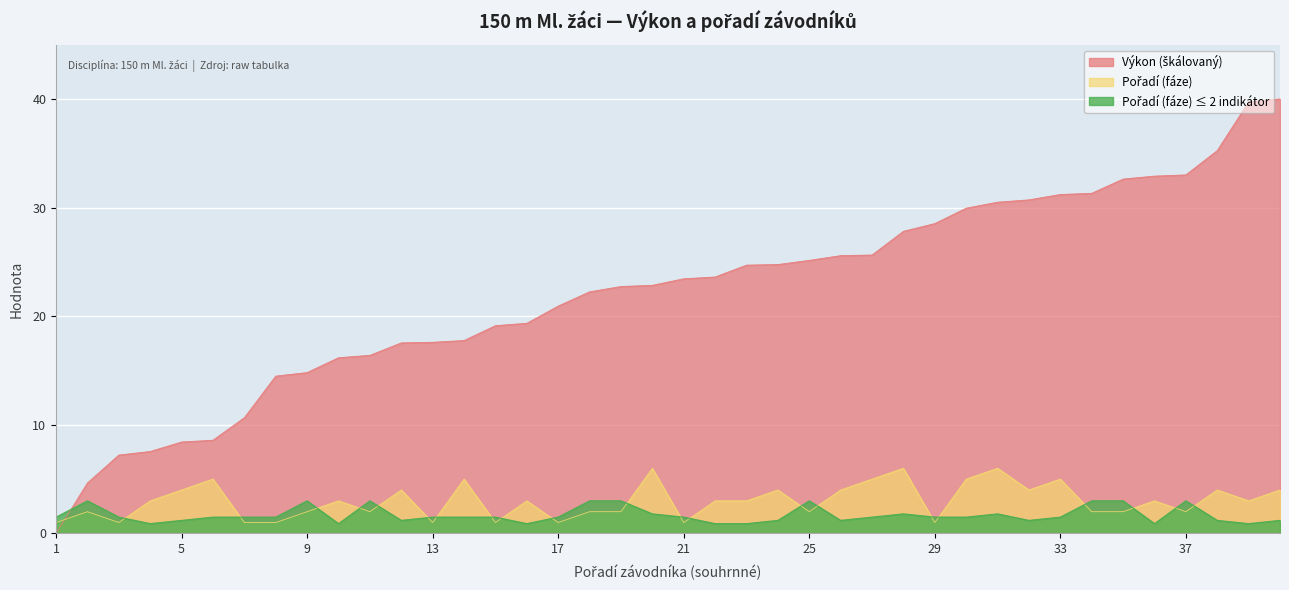

Which category has the highest value across all series?

40